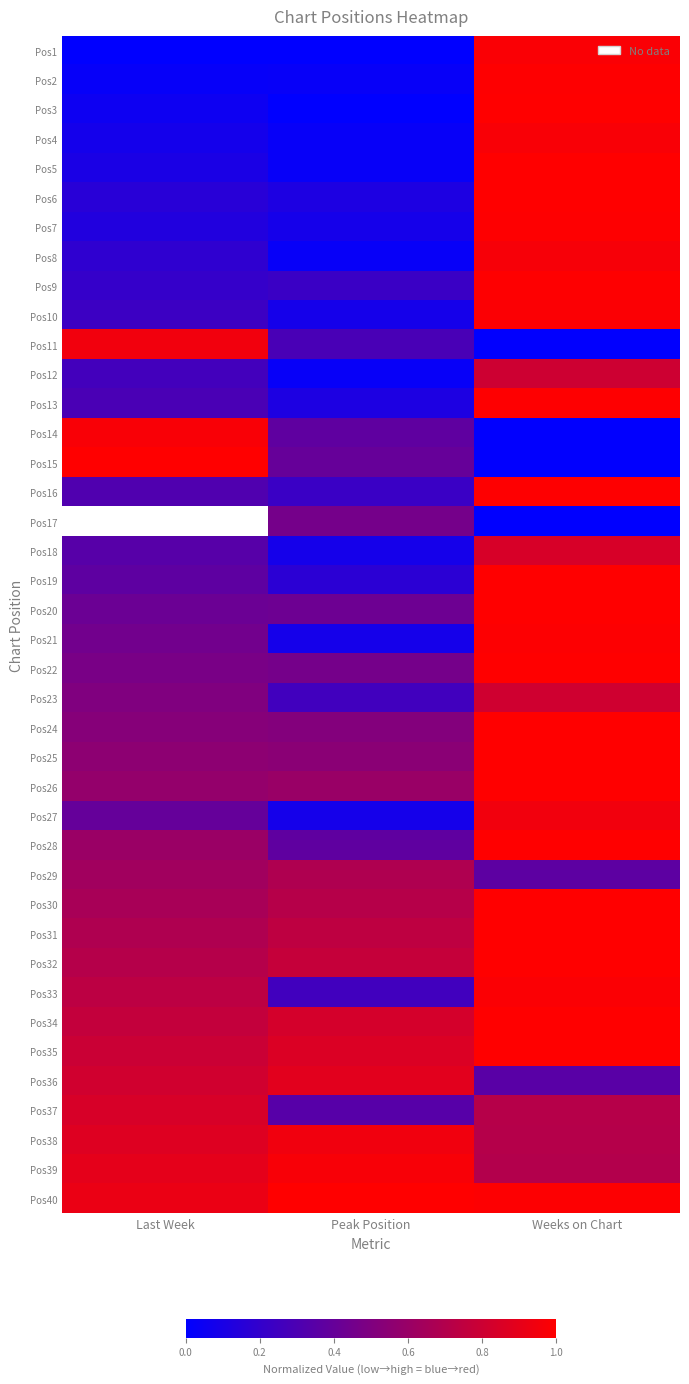

Which label corresponds to the largest value in the chart?

Weeks on Chart